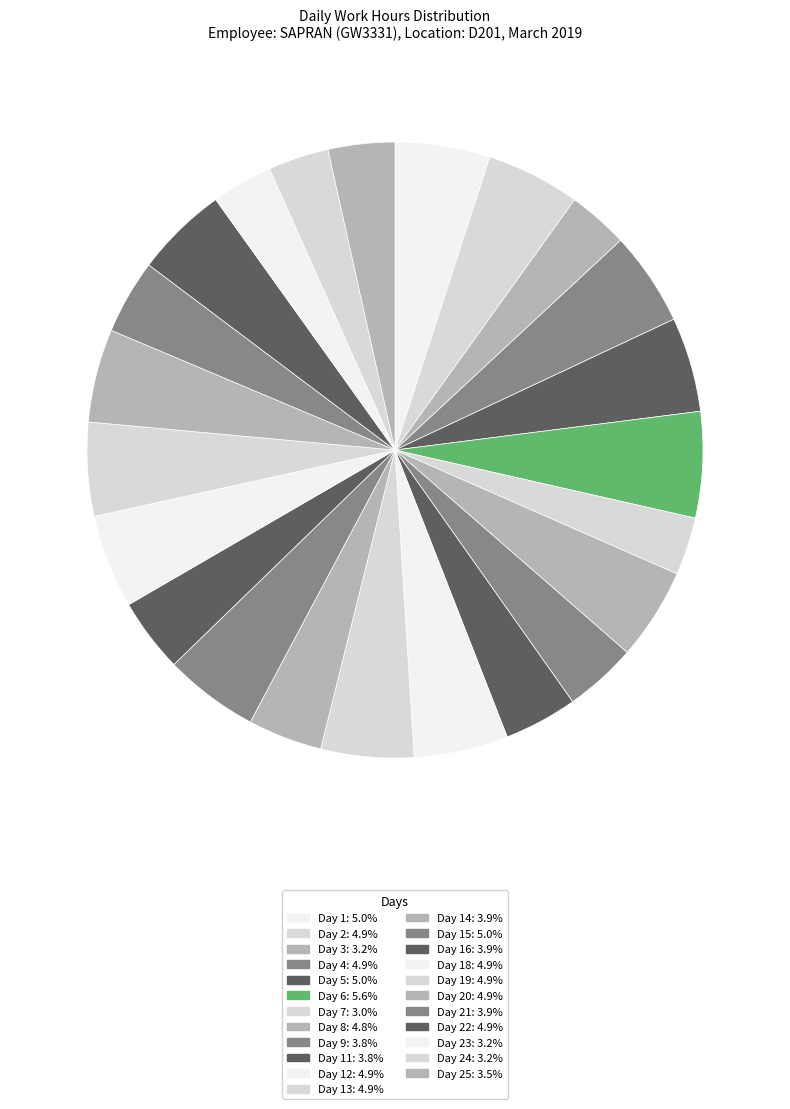

How many slices are in this pie chart?

23